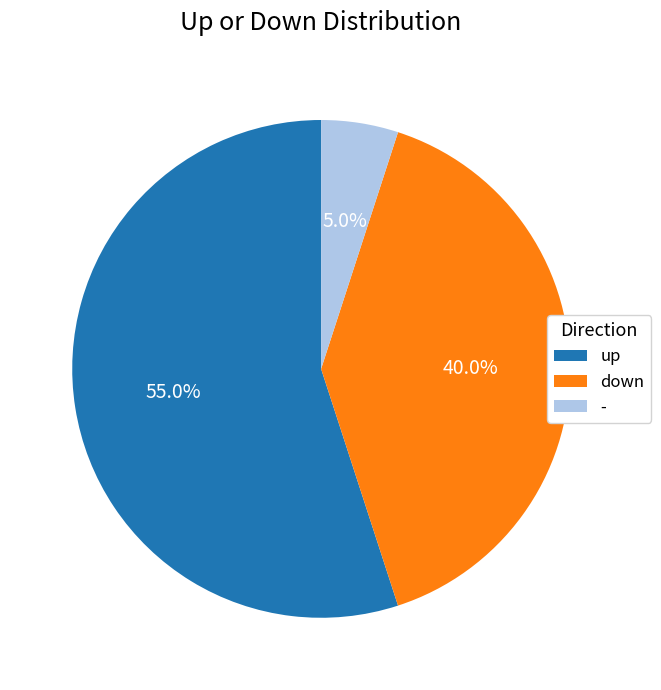

The up slice represents 55% of the pie. True or false?

True